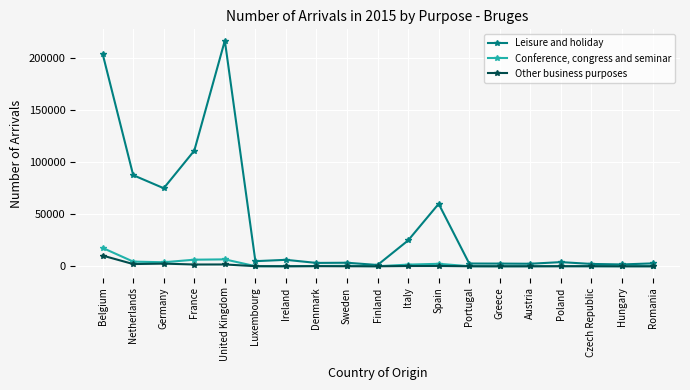

The Leisure and holiday series shows 204244 at Belgium. True or false?

True